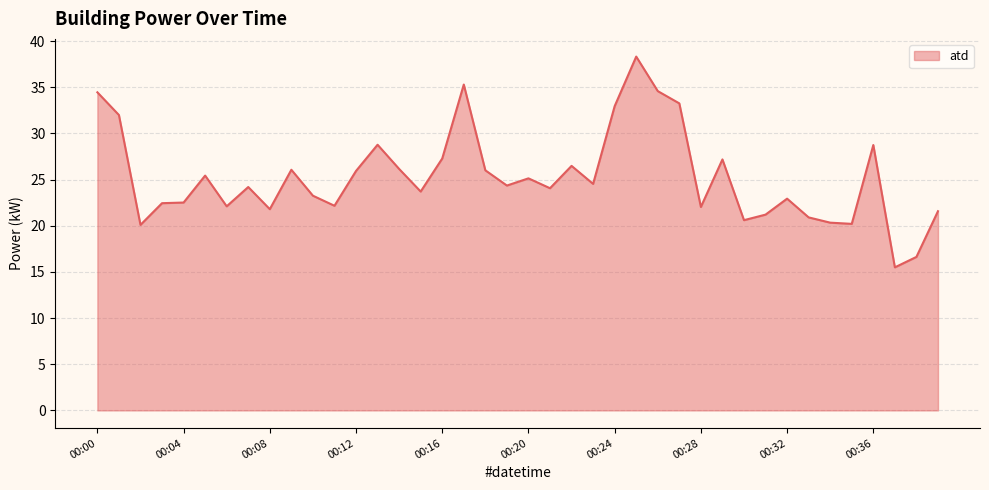

What value does the data have at 33?

20.9